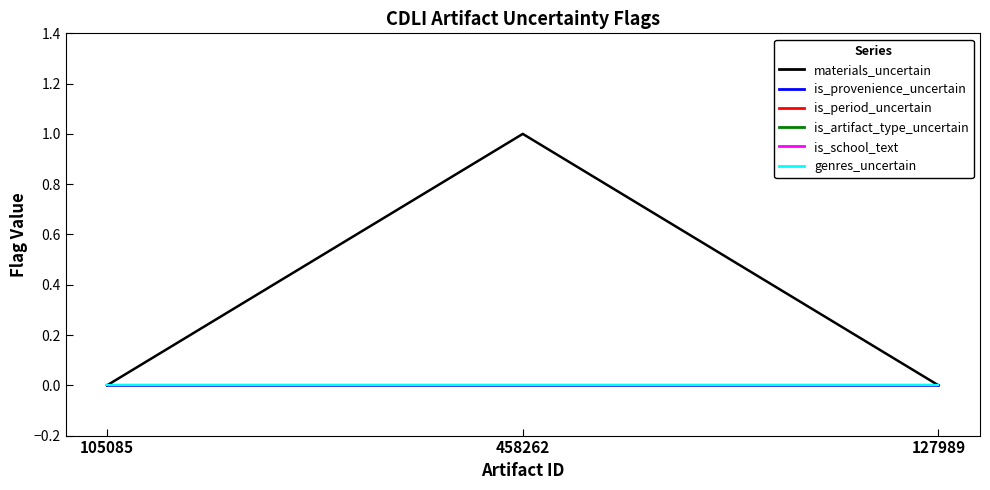

Does the chart have visible grid lines?

No